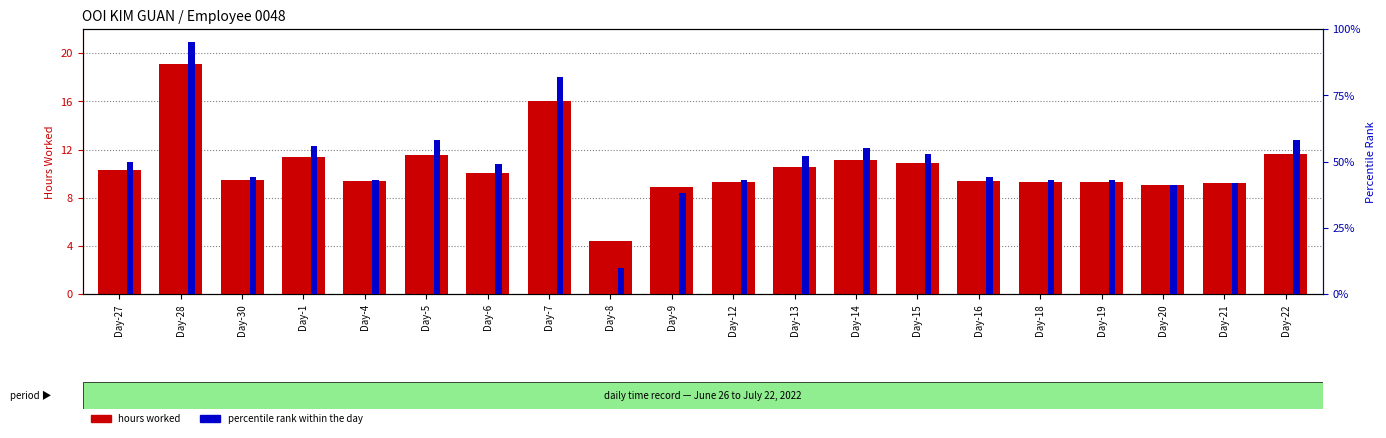

What is the total value across all series at Day-15?

11.4